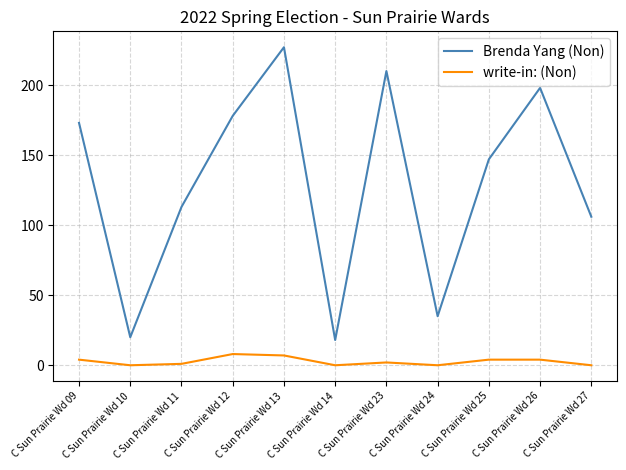

List the labels in order of Brenda Yang (Non) value, smallest first.

C Sun Prairie Wd 14, C Sun Prairie Wd 10, C Sun Prairie Wd 24, C Sun Prairie Wd 27, C Sun Prairie Wd 11, C Sun Prairie Wd 25, C Sun Prairie Wd 09, C Sun Prairie Wd 12, C Sun Prairie Wd 26, C Sun Prairie Wd 23, C Sun Prairie Wd 13